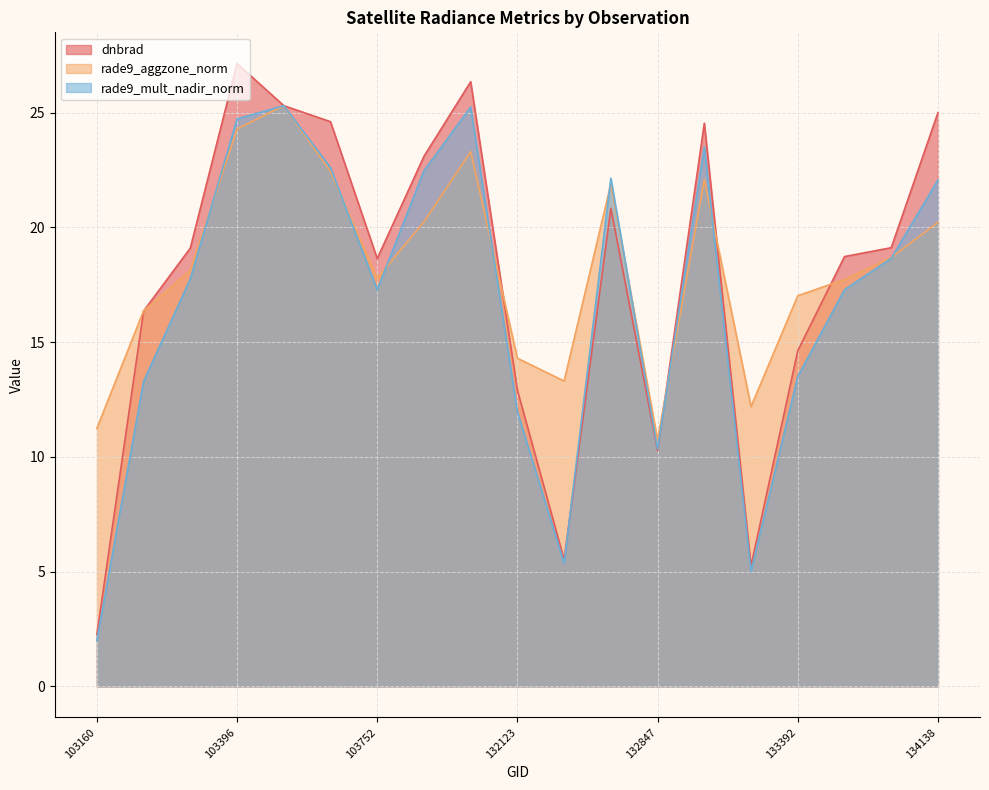

Reading left to right, transcribe all the data shown in this chart.

dnbrad: 103160=2.3	103270=16.4	103278=19.1	103396=27.1	103515=25.3	103634=24.6	103752=18.6	103868=23.1	104346=26.4	132123=12.9	132296=5.5	132669=20.8	132847=10.3	133027=24.5	133209=5.3	133392=14.6	133404=18.7	134124=19.1	134138=25.0
rade9_aggzone_norm: 103160=11.2	103270=16.4	103278=18.1	103396=24.3	103515=25.3	103634=22.4	103752=17.8	103868=20.2	104346=23.3	132123=14.3	132296=13.3	132669=21.9	132847=10.8	133027=22.1	133209=12.2	133392=17.0	133404=17.7	134124=18.7	134138=20.2
rade9_mult_nadir_norm: 103160=2.0	103270=13.3	103278=17.8	103396=24.7	103515=25.3	103634=22.6	103752=17.3	103868=22.5	104346=25.2	132123=12.0	132296=5.4	132669=22.1	132847=10.3	133027=23.5	133209=5.0	133392=13.5	133404=17.3	134124=18.7	134138=22.1